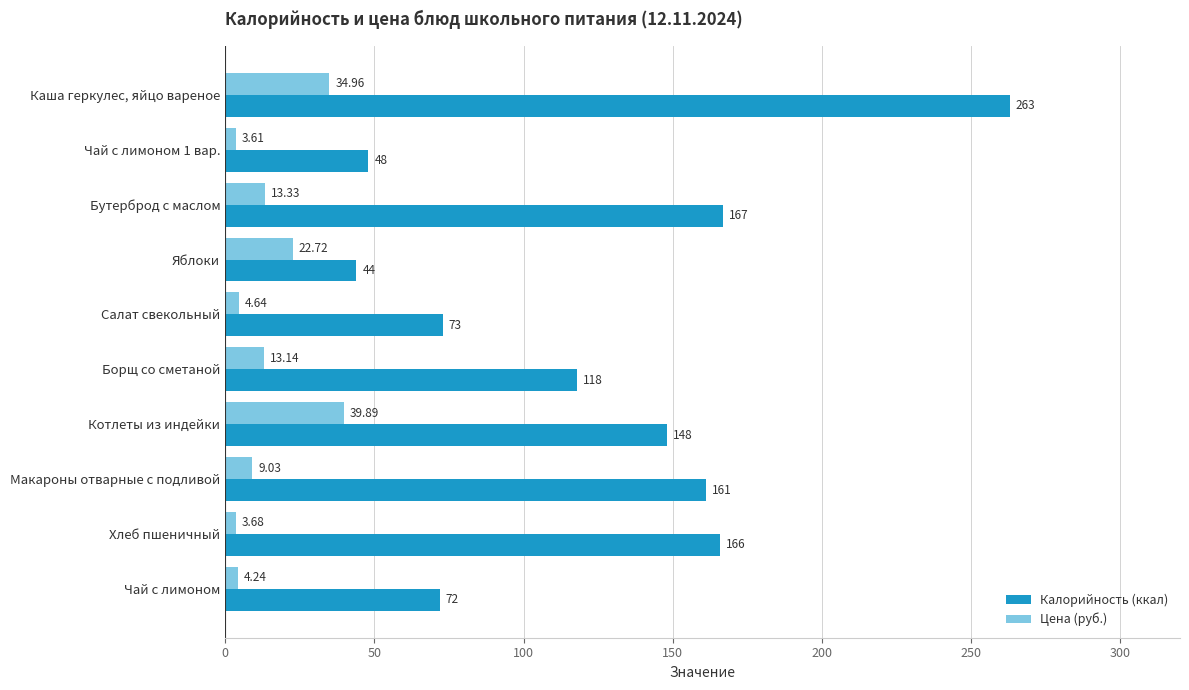

What is the maximum value shown in the chart?

263.0